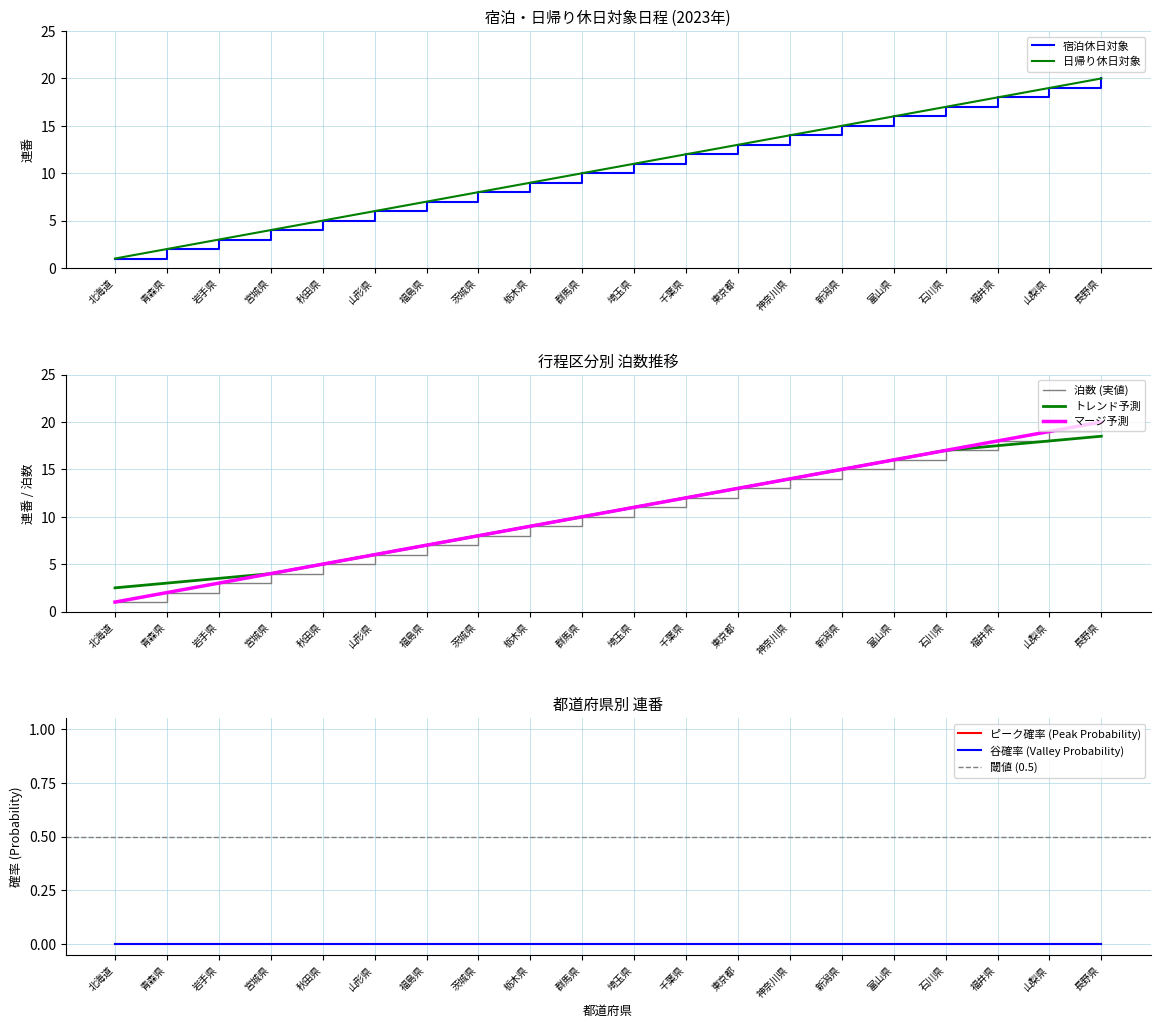

Which series has the largest range (max minus min)?

宿泊休日対象